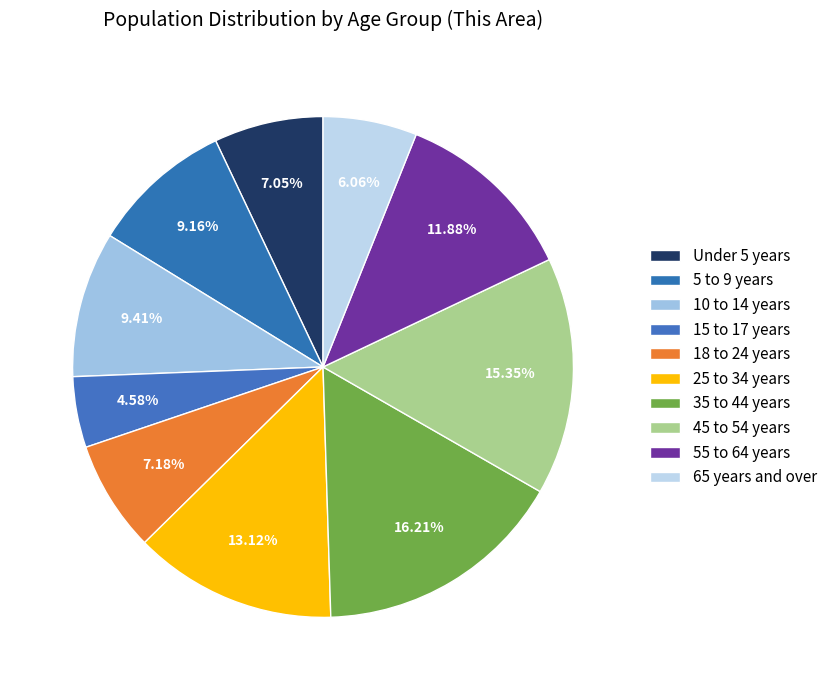

How many segments does this pie chart have?

10